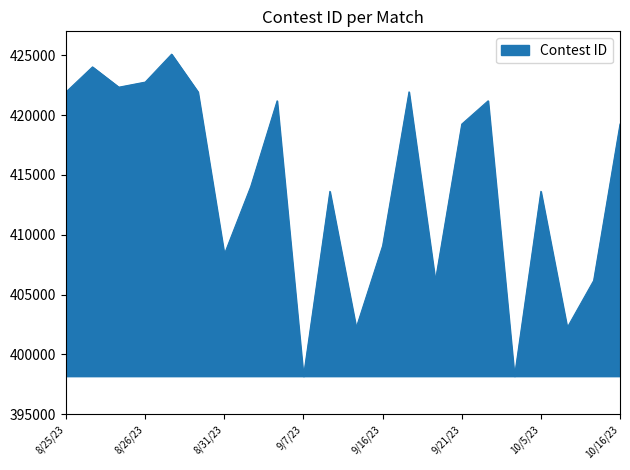

What is the difference between the maximum and minimum values?

26906